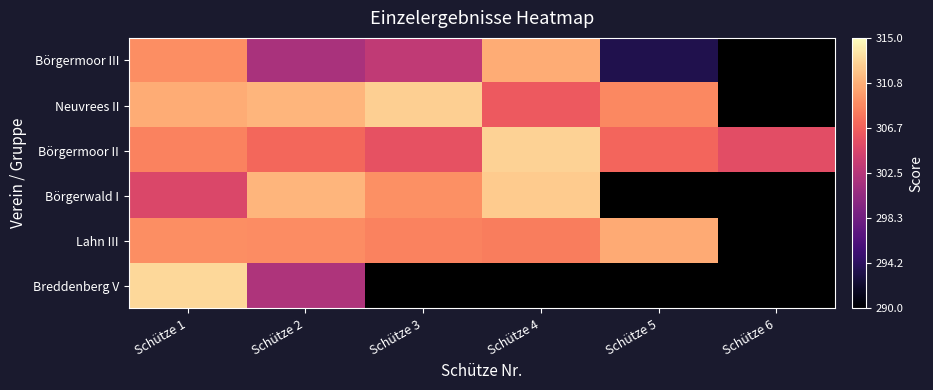

Is it true that Börgermoor II equals 312.7 at Schütze 4?

True